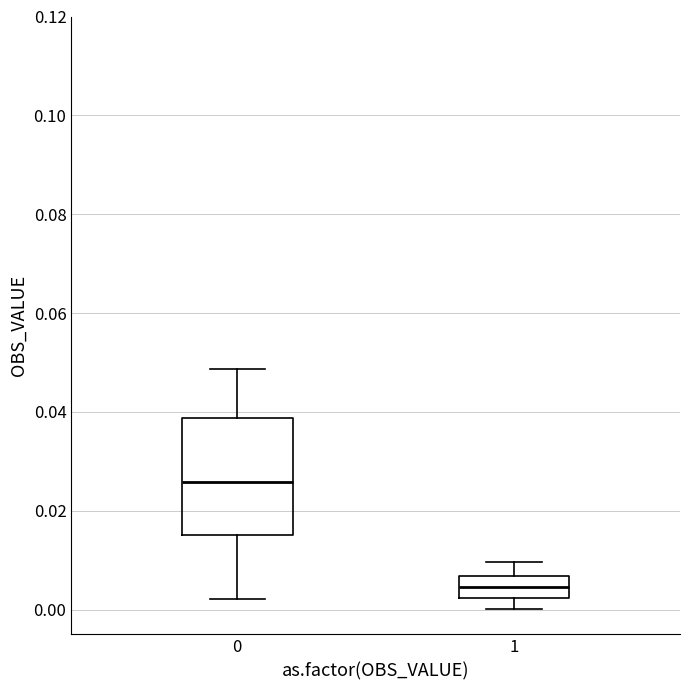

Which box has the lowest median line?

1